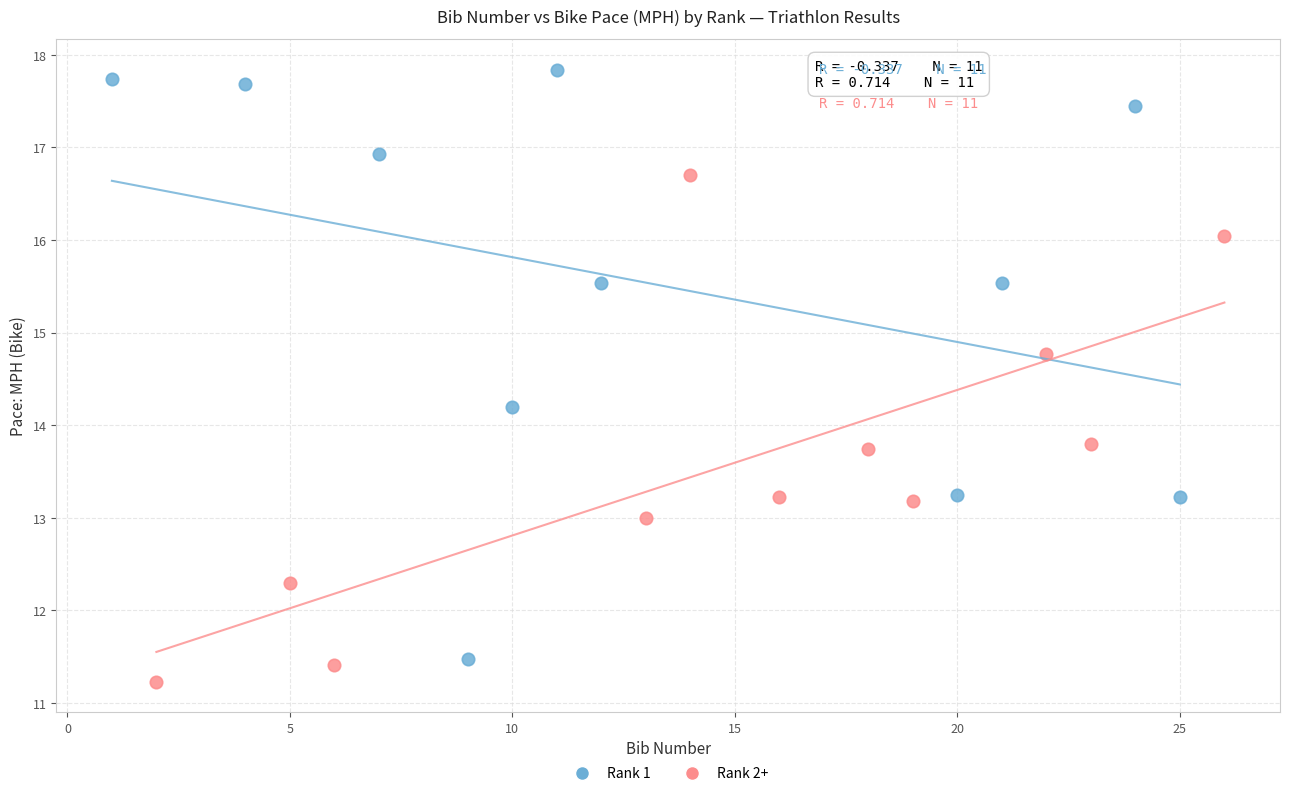

Which series reaches the minimum Y coordinate?

Rank 2+